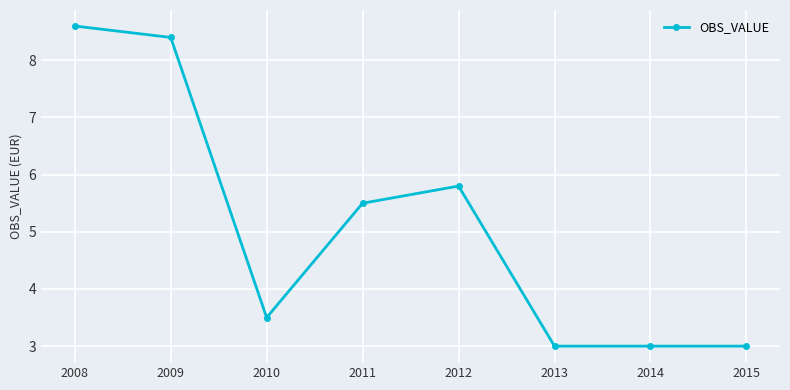

What is the difference between the maximum and minimum values?

5.6